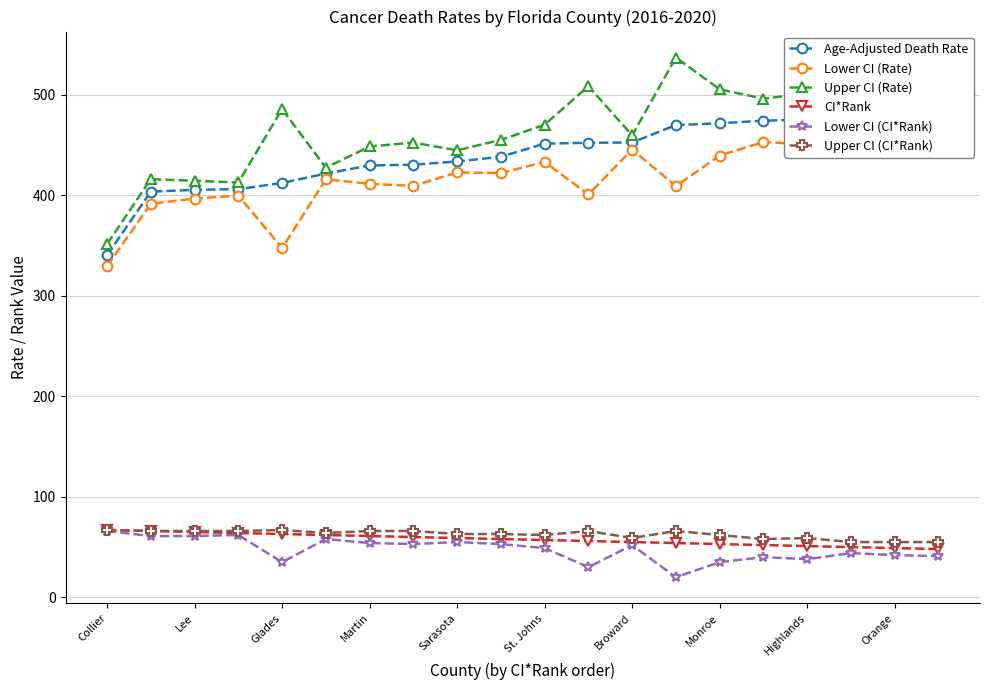

True or false: Upper CI (Rate) and Upper CI (CI*Rank) cross at least once.

False